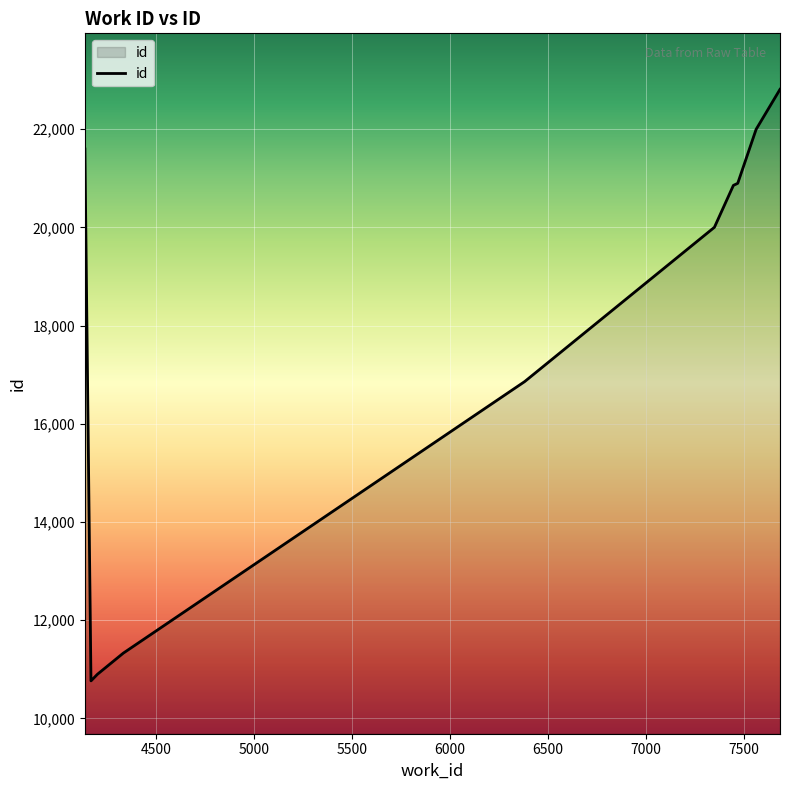

What is the smallest value displayed?

10764